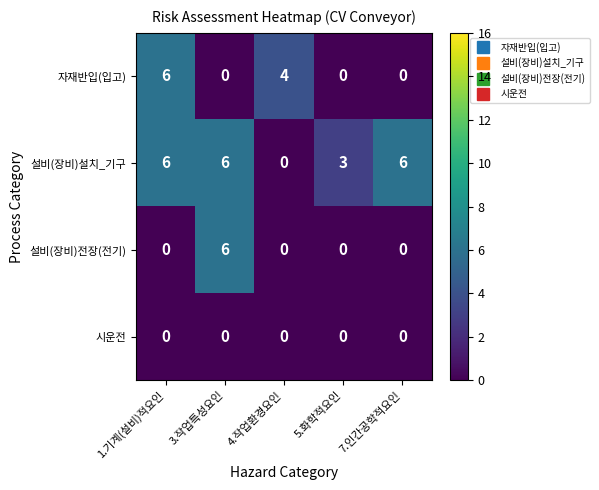

What is the difference between the maximum and second lowest values in the 설비(장비)설치_기구 series?

3